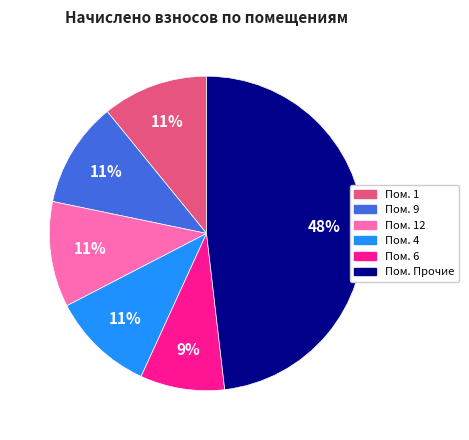

Count the number of slices in the pie.

6